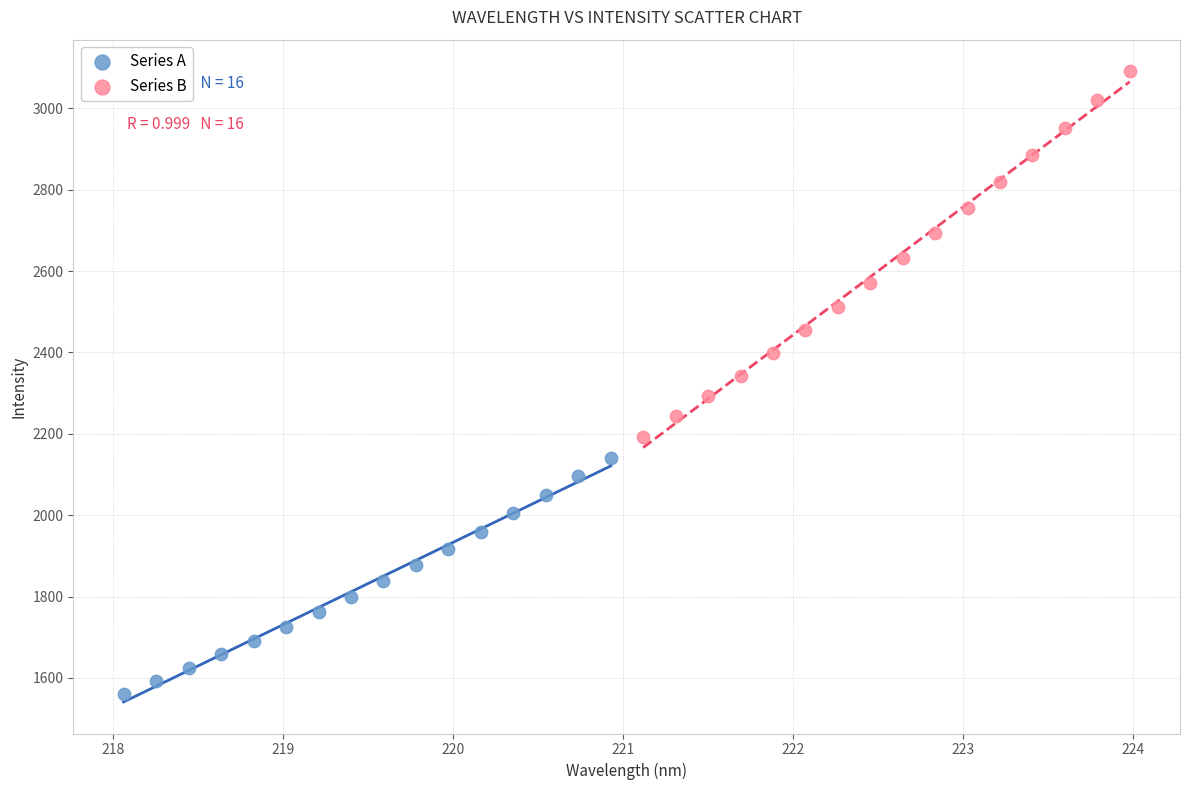

What are all the series names shown in the legend?

Series A, Series B